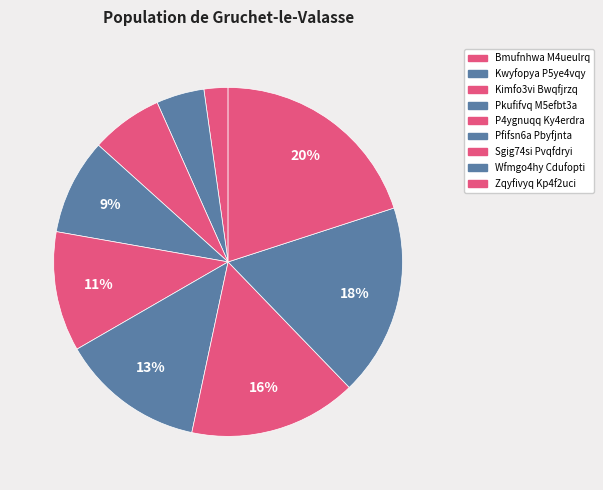

Rank the categories by value from highest to lowest.

Zqyfivyq Kp4f2uci, Wfmgo4hy Cdufopti, Sgig74si Pvqfdryi, Pfifsn6a Pbyfjnta, P4ygnuqq Ky4erdra, Pkufifvq M5efbt3a, Kimfo3vi Bwqfjrzq, Kwyfopya P5ye4vqy, Bmufnhwa M4ueulrq